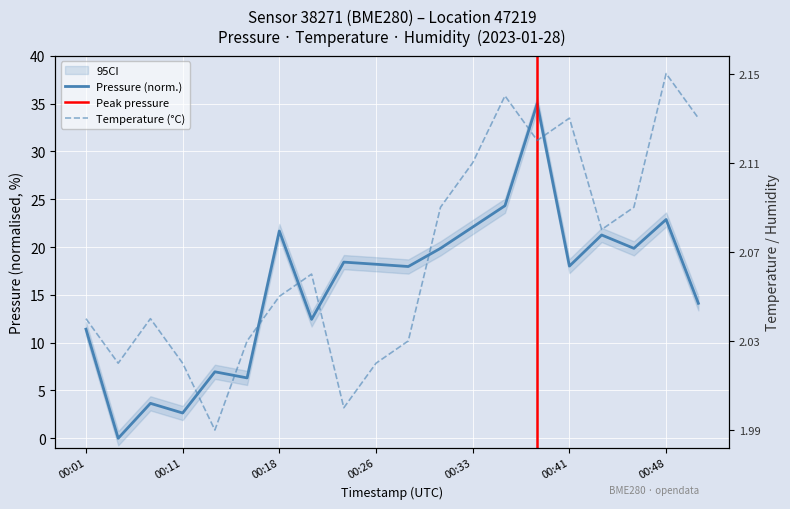

Reading right to left, transcribe all the data shown in this chart.

pressure: 14.1	22.9	19.9	21.3	18.0	35.0	24.3	22.1	19.9	18.0	18.2	18.4	12.4	21.7	6.3	7.0	2.6	3.7	0.0	11.4
temperature: 2.1	2.1	2.1	2.1	2.1	2.1	2.1	2.1	2.1	2.0	2.0	2.0	2.1	2.0	2.0	2.0	2.0	2.0	2.0	2.0